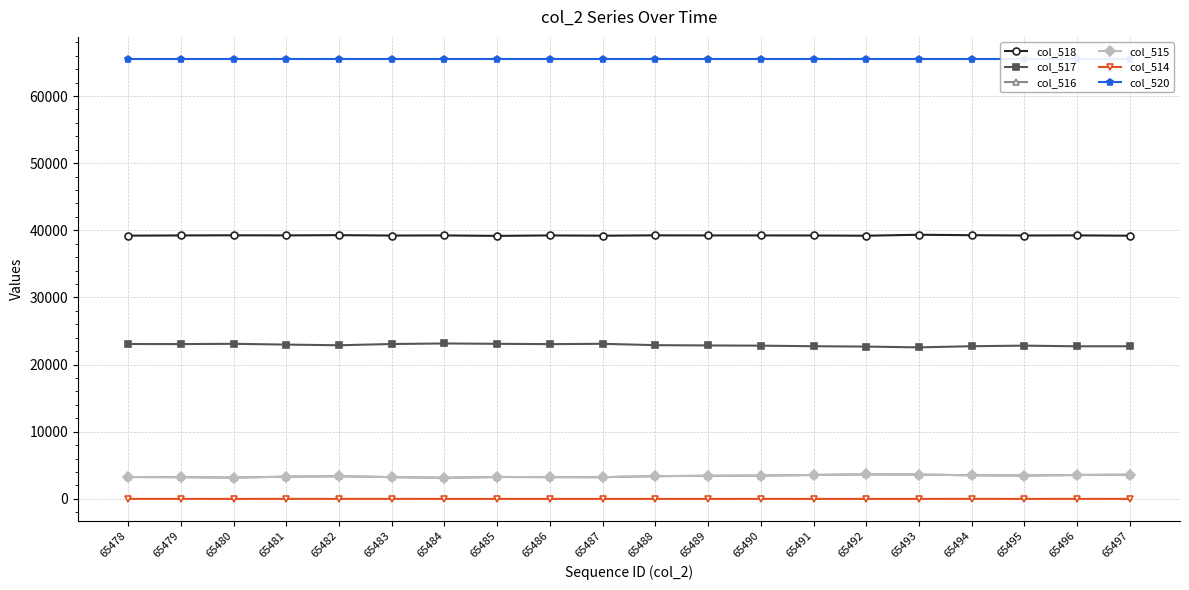

Is it true that col_520 equals 25845 at 65486?

False